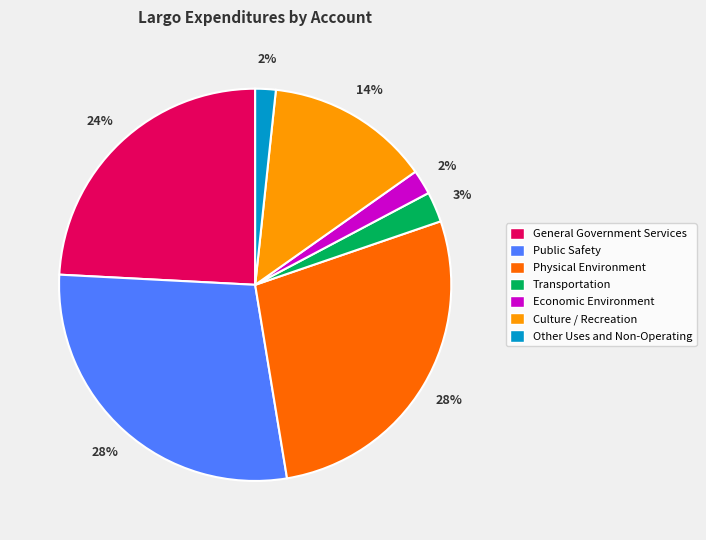

Is there a majority slice in this chart?

No